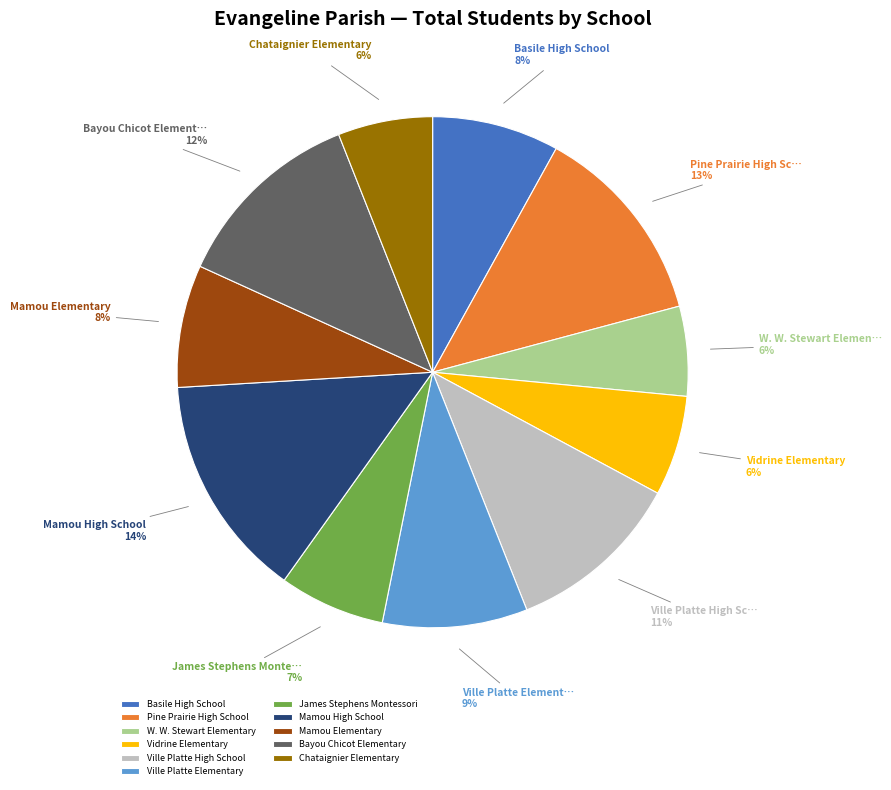

Is W. W. Stewart Elementary the majority of the pie?

No